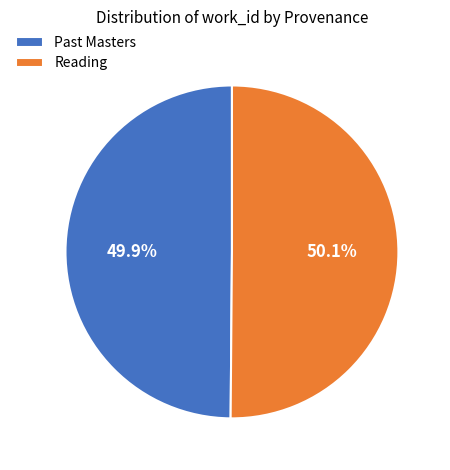

Is the sum of Past Masters and Reading greater than half?

Yes